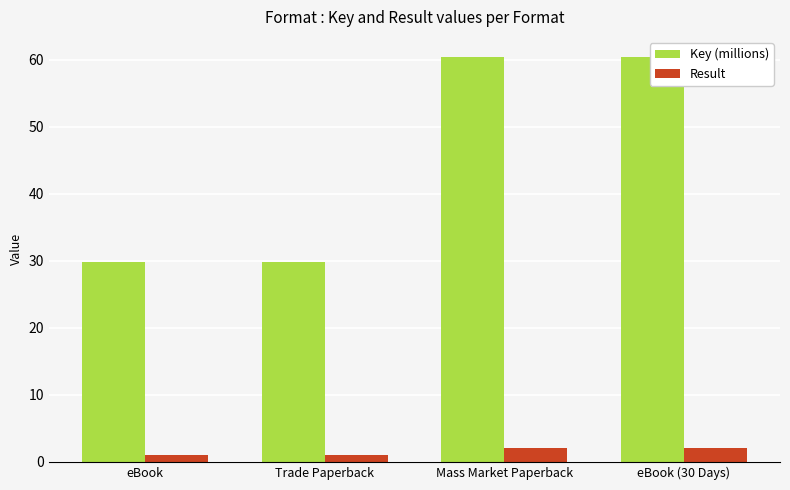

What is the average value of the Key (millions) series?

45.1